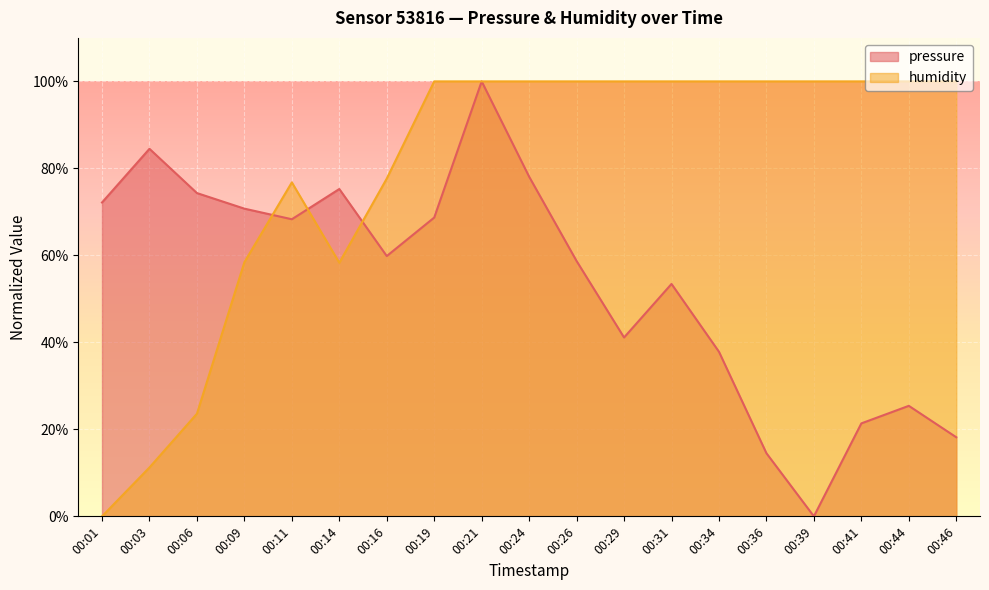

Which series has the largest range (max minus min)?

pressure